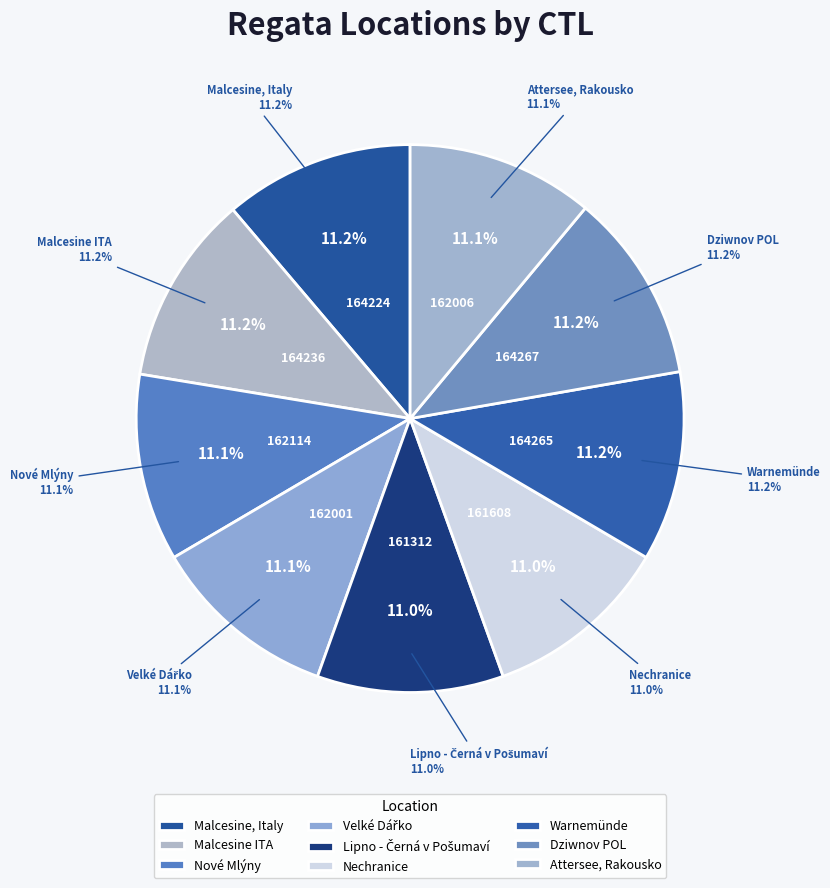

Is it true that Attersee, Rakousko is 11% of the pie?

True